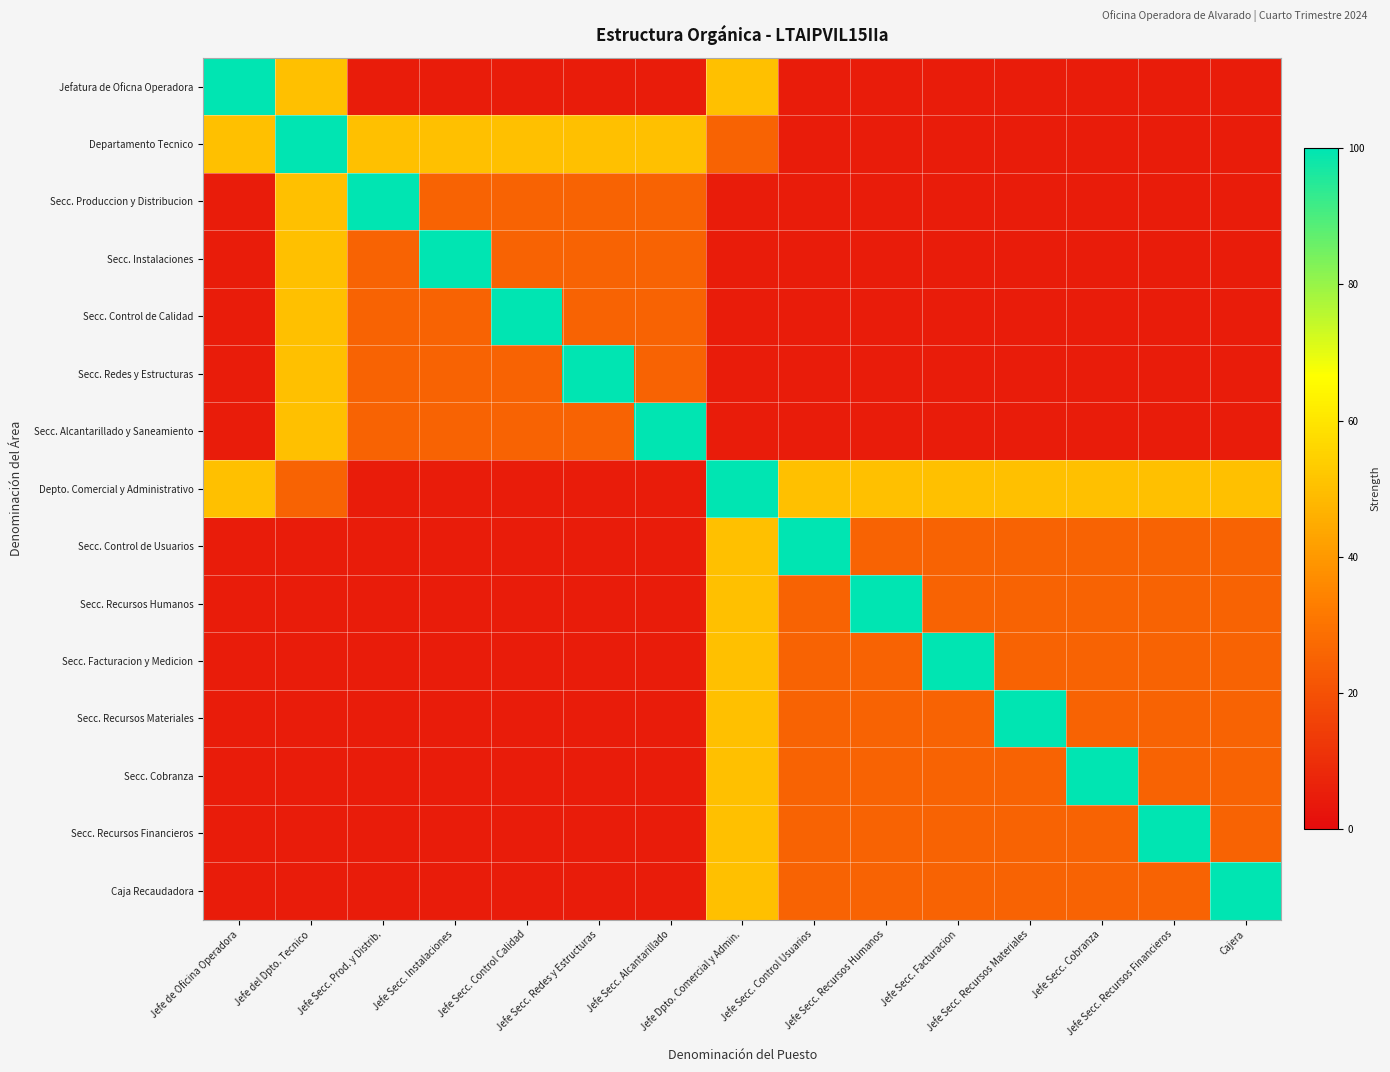

What is the maximum value shown in the chart?

100